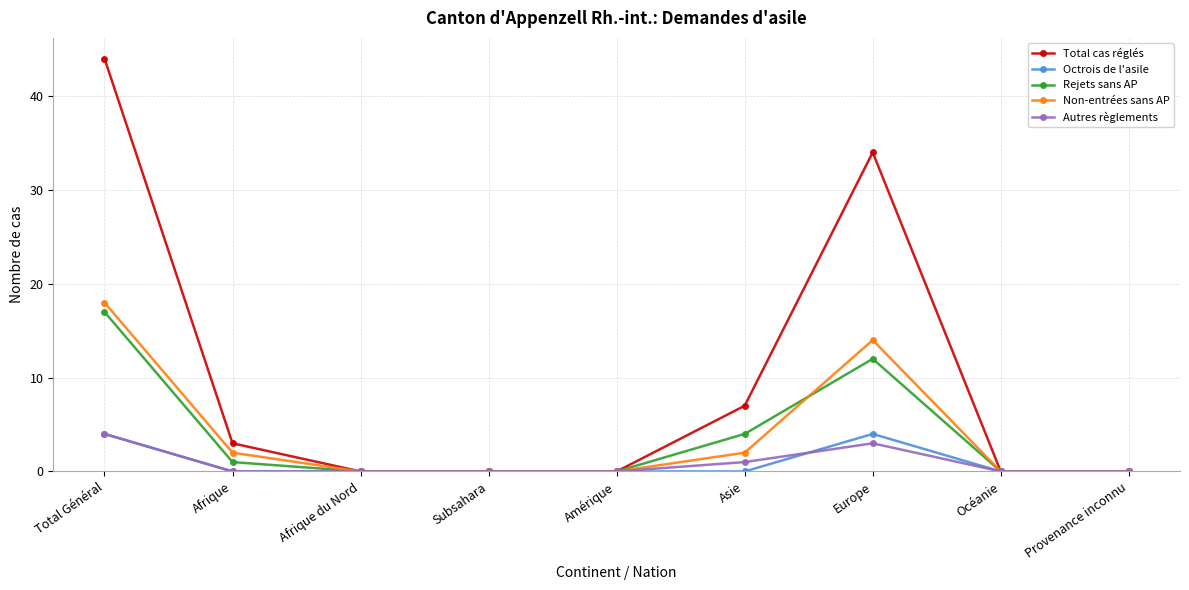

What is the average value of the Octrois de l'asile series?

1